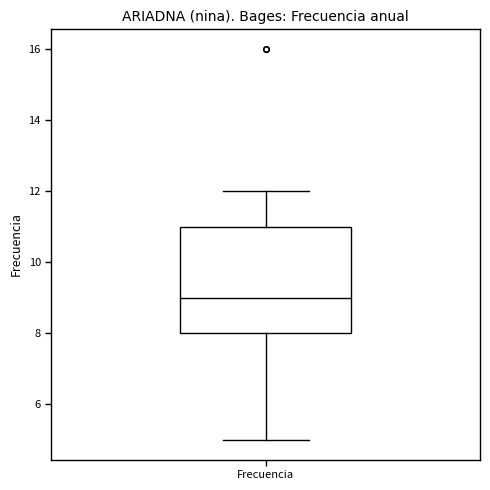

Transcribe this box plot: give where the median line is, the range the box spans, and where the two whiskers end, as read against the y-axis. The values are not printed on the chart, so give them approximately, as read against the axis.

median 9, box 8 to 11, whiskers 5 to 12